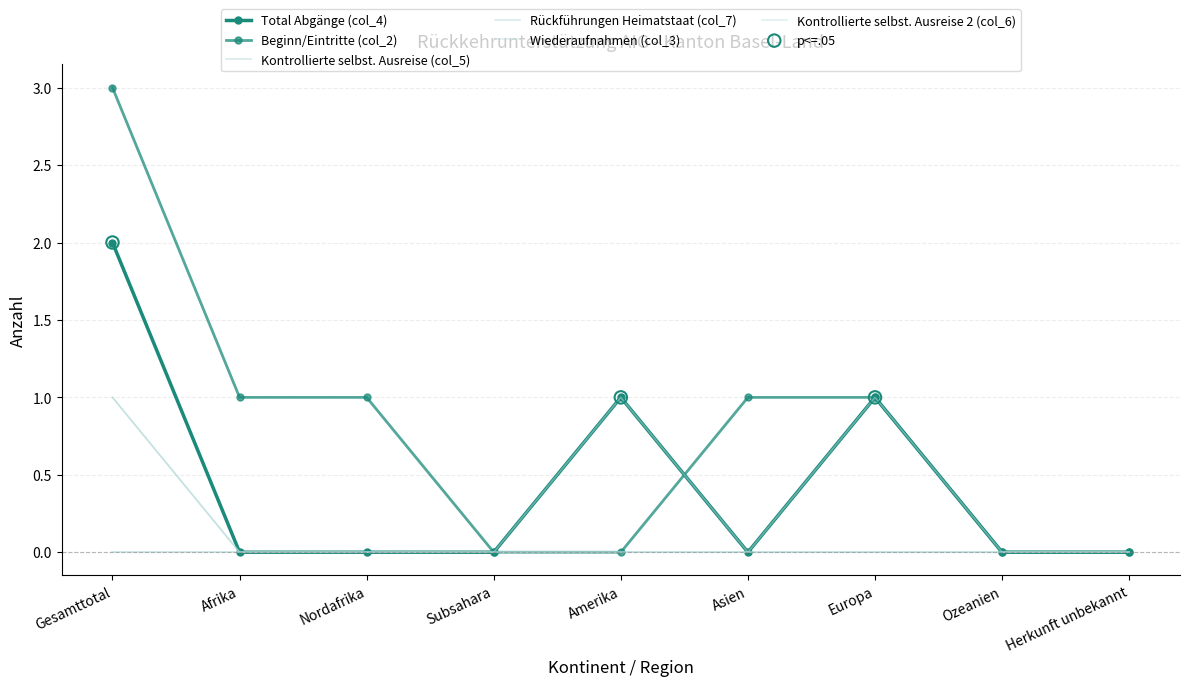

What is the total value across all series at Asien?

1